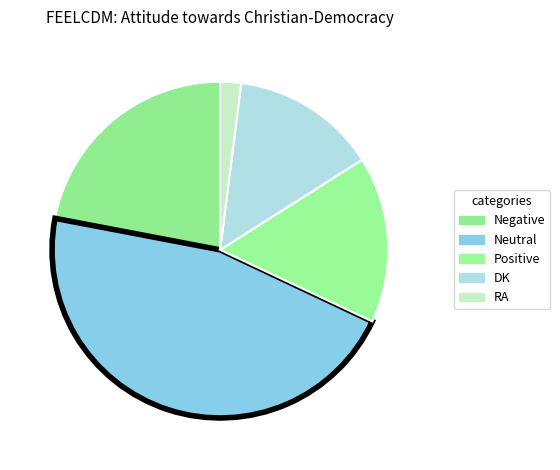

What is the change in value from Neutral to DK?

-32